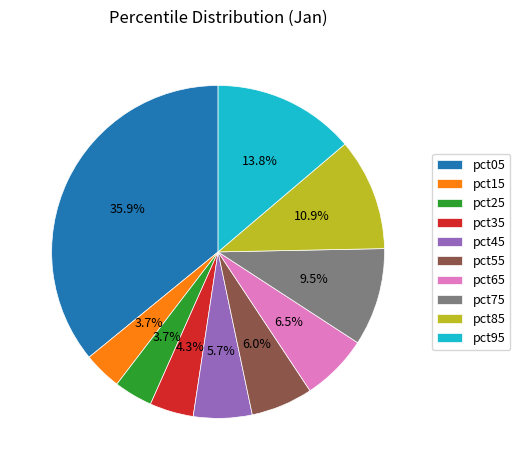

Count the number of slices in the pie.

10